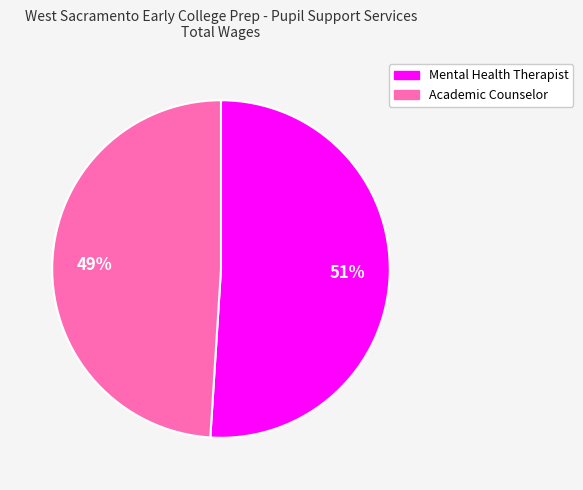

Which slice is the smallest?

Academic Counselor